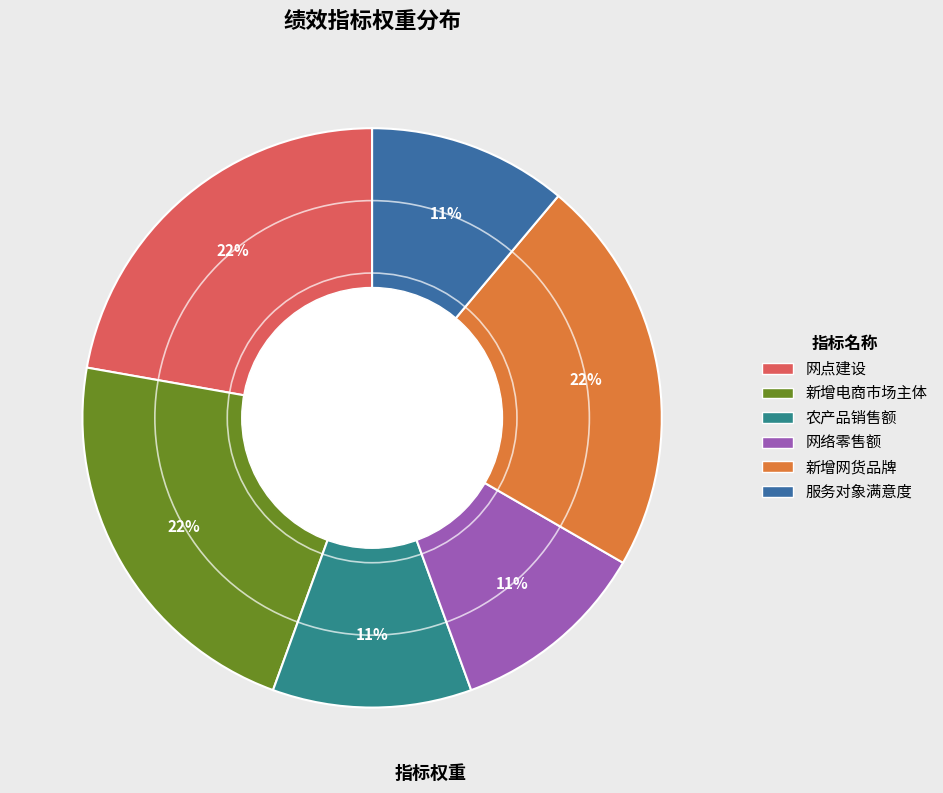

Is it true that 新增电商市场主体 is 22% of the pie?

True